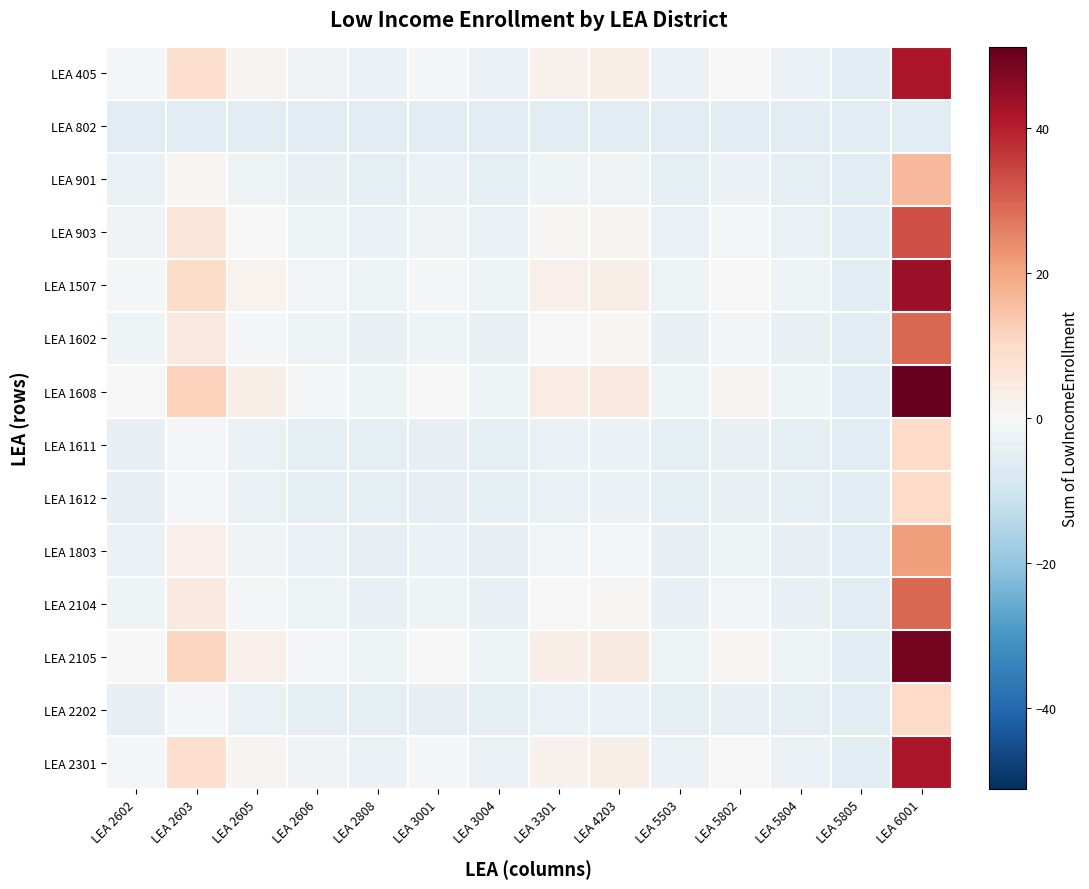

At how many categories does at least one series exceed 26?

1